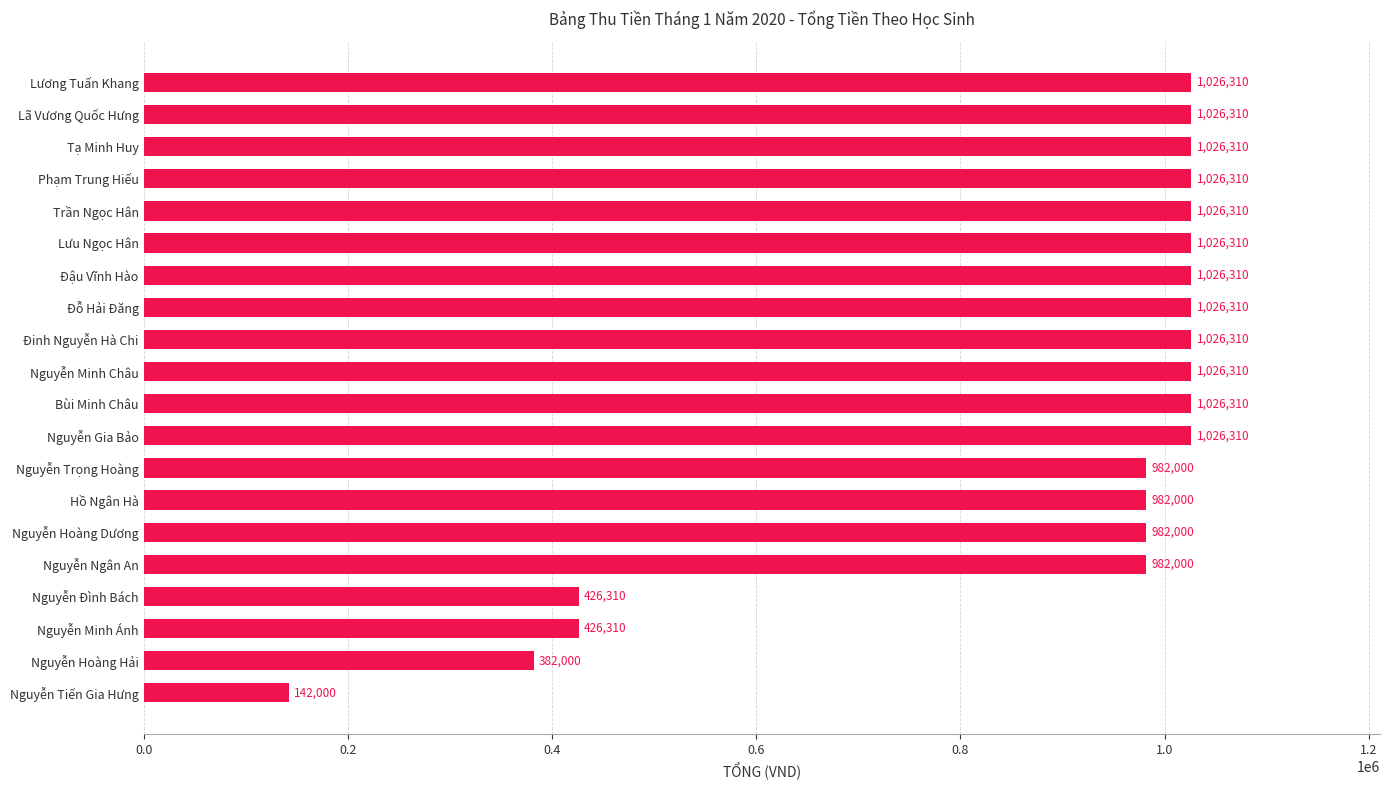

What is the change in value from Nguyễn Tiến Gia Hưng to Lã Vương Quốc Hưng?

+884310